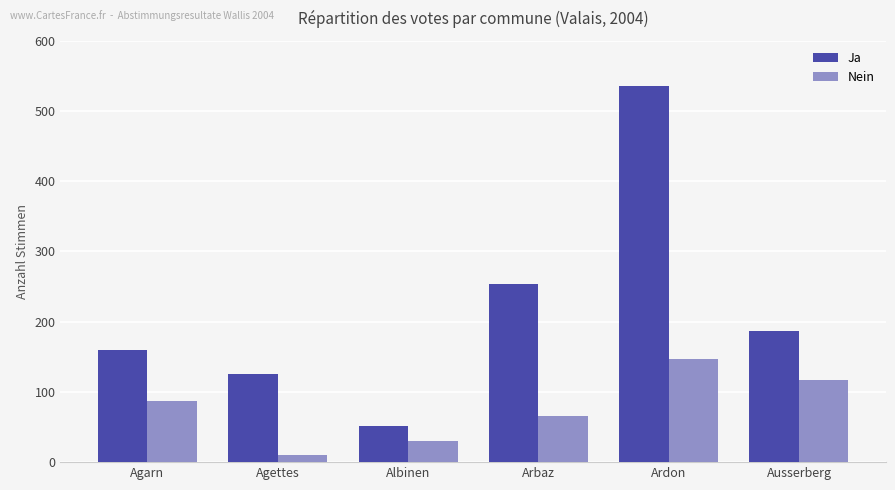

How many data points does each series have?

6